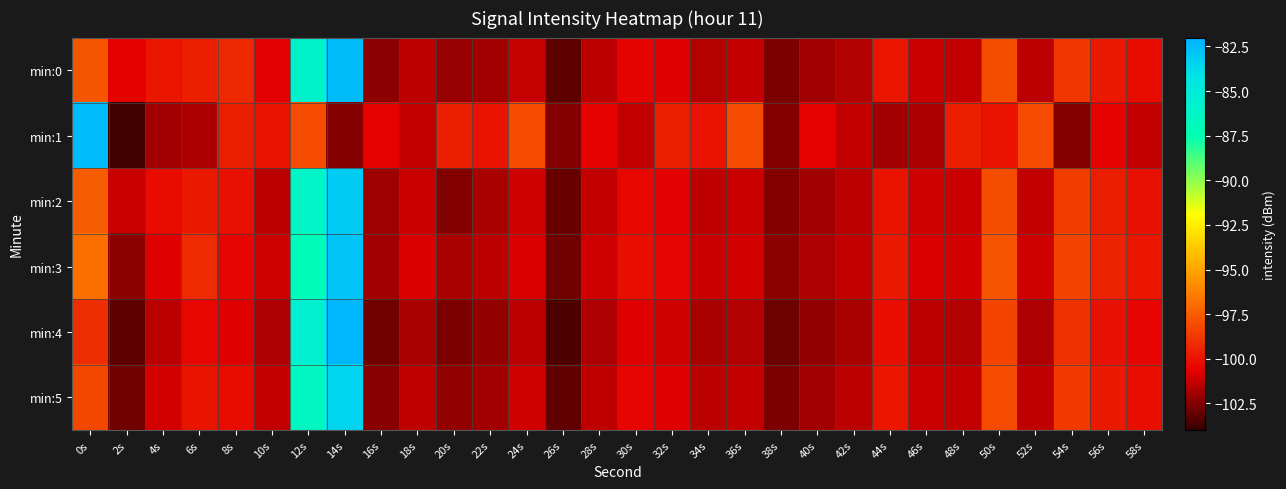

Reading left to right, list all the values displayed in this chart.

min:0: 0s=-97.8	2s=-100.7	4s=-99.9	6s=-99.6	8s=-99.3	10s=-100.7	12s=-85.9	14s=-82.5	16s=-102.3	18s=-101.5	20s=-102.1	22s=-101.9	24s=-101.3	26s=-103.2	28s=-101.5	30s=-100.5	32s=-100.8	34s=-101.6	36s=-101.3	38s=-102.6	40s=-102.0	42s=-101.6	44s=-100.0	46s=-101.2	48s=-101.3	50s=-98.0	52s=-101.5	54s=-98.8	56s=-99.8	58s=-100.3
min:1: 0s=-82.4	2s=-103.7	4s=-101.9	6s=-101.8	8s=-99.6	10s=-100.1	12s=-98.1	14s=-102.5	16s=-100.6	18s=-101.3	20s=-99.6	22s=-100.1	24s=-98.1	26s=-102.5	28s=-100.6	30s=-101.3	32s=-99.6	34s=-100.1	36s=-98.1	38s=-102.5	40s=-100.6	42s=-101.3	44s=-101.9	46s=-101.8	48s=-99.6	50s=-100.1	52s=-98.1	54s=-102.5	56s=-100.6	58s=-101.3
min:2: 0s=-97.5	2s=-101.2	4s=-100.3	6s=-99.8	8s=-100.1	10s=-101.5	12s=-86.2	14s=-83.1	16s=-102.0	18s=-101.2	20s=-102.5	22s=-101.8	24s=-101.1	26s=-103.0	28s=-101.3	30s=-100.4	32s=-100.7	34s=-101.4	36s=-101.2	38s=-102.5	40s=-101.9	42s=-101.5	44s=-100.0	46s=-101.1	48s=-101.2	50s=-98.0	52s=-101.3	54s=-98.6	56s=-99.7	58s=-100.1
min:3: 0s=-96.9	2s=-102.3	4s=-100.8	6s=-99.2	8s=-100.5	10s=-101.1	12s=-87.0	14s=-82.8	16s=-101.9	18s=-100.9	20s=-101.8	22s=-101.5	24s=-100.9	26s=-102.8	28s=-101.1	30s=-100.2	32s=-100.5	34s=-101.2	36s=-101.0	38s=-102.3	40s=-101.7	42s=-101.3	44s=-99.8	46s=-100.9	48s=-101.0	50s=-97.8	52s=-101.1	54s=-98.4	56s=-99.5	58s=-99.9
min:4: 0s=-99.1	2s=-103.2	4s=-101.5	6s=-100.4	8s=-100.8	10s=-101.7	12s=-85.5	14s=-82.2	16s=-102.8	18s=-101.8	20s=-102.6	22s=-102.2	24s=-101.5	26s=-103.5	28s=-101.7	30s=-100.8	32s=-101.1	34s=-101.8	36s=-101.6	38s=-102.9	40s=-102.2	42s=-101.8	44s=-100.2	46s=-101.5	48s=-101.6	50s=-98.3	52s=-101.7	54s=-99.0	56s=-100.1	58s=-100.5
min:5: 0s=-98.2	2s=-102.8	4s=-101.0	6s=-100.0	8s=-100.3	10s=-101.3	12s=-86.5	14s=-83.5	16s=-102.4	18s=-101.4	20s=-102.2	22s=-101.9	24s=-101.1	26s=-103.1	28s=-101.4	30s=-100.5	32s=-100.8	34s=-101.5	36s=-101.3	38s=-102.6	40s=-101.9	42s=-101.5	44s=-99.9	46s=-101.2	48s=-101.3	50s=-98.1	52s=-101.4	54s=-98.7	56s=-99.8	58s=-100.2